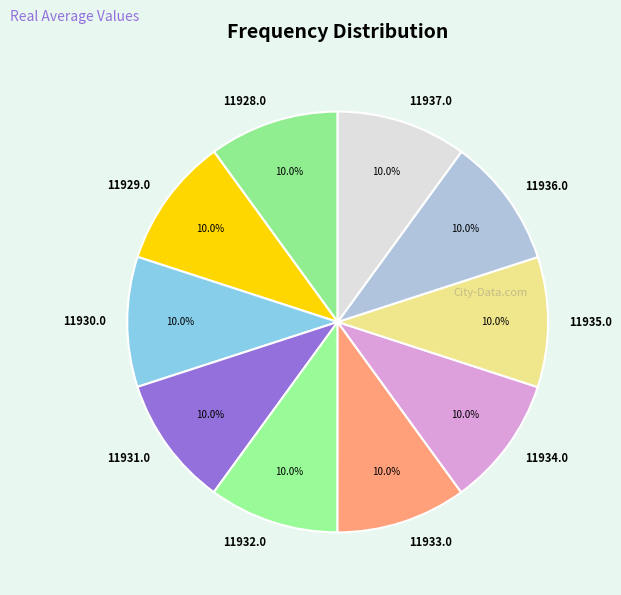

How many segments does this pie chart have?

10